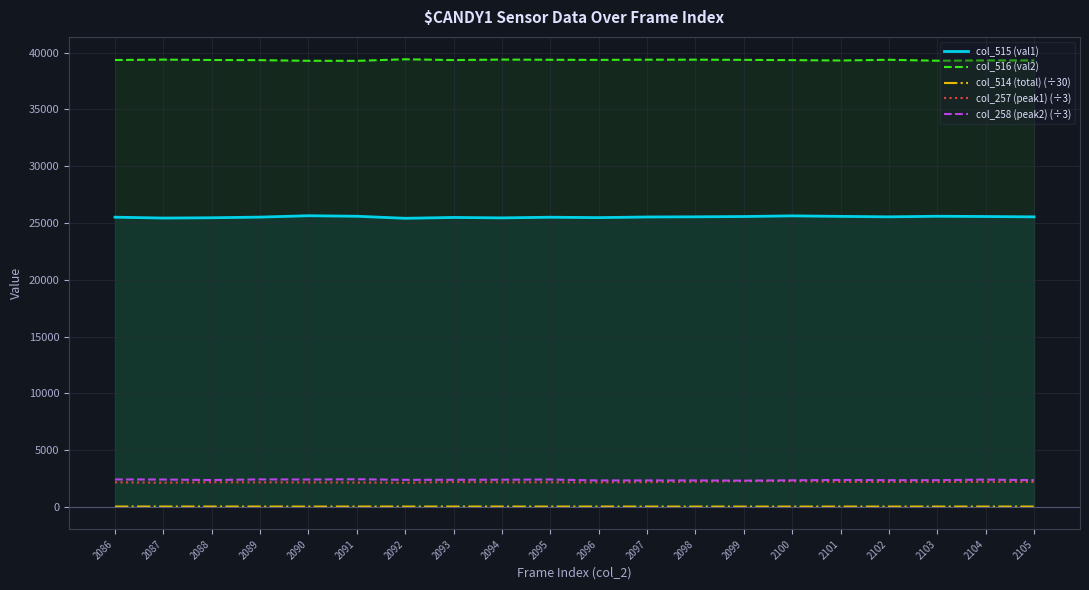

The value of col_516 (val2) at 2093 is 39350.0. True or false?

True